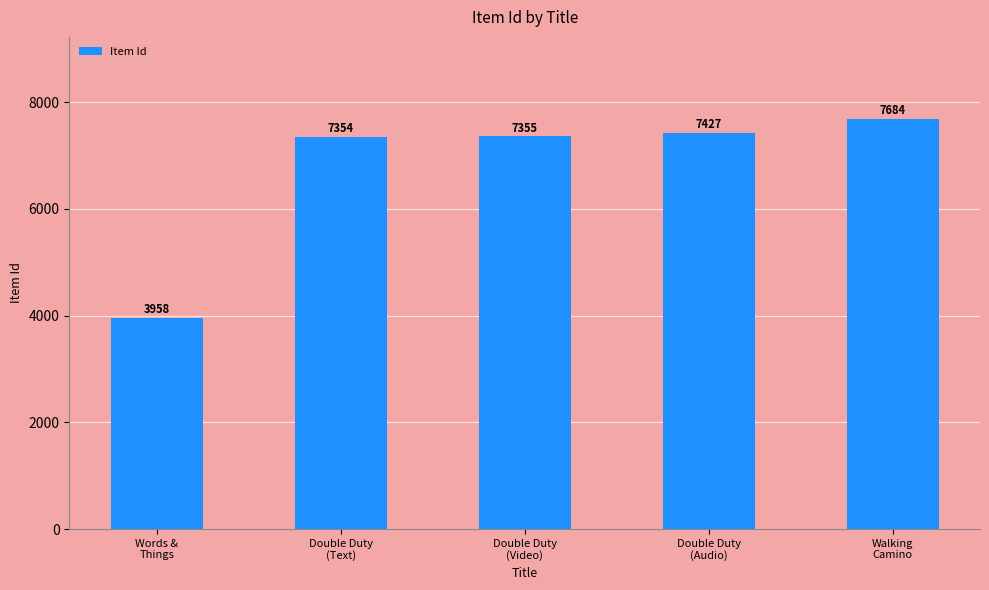

At which category does the chart reach its peak across all series?

Walking
Camino